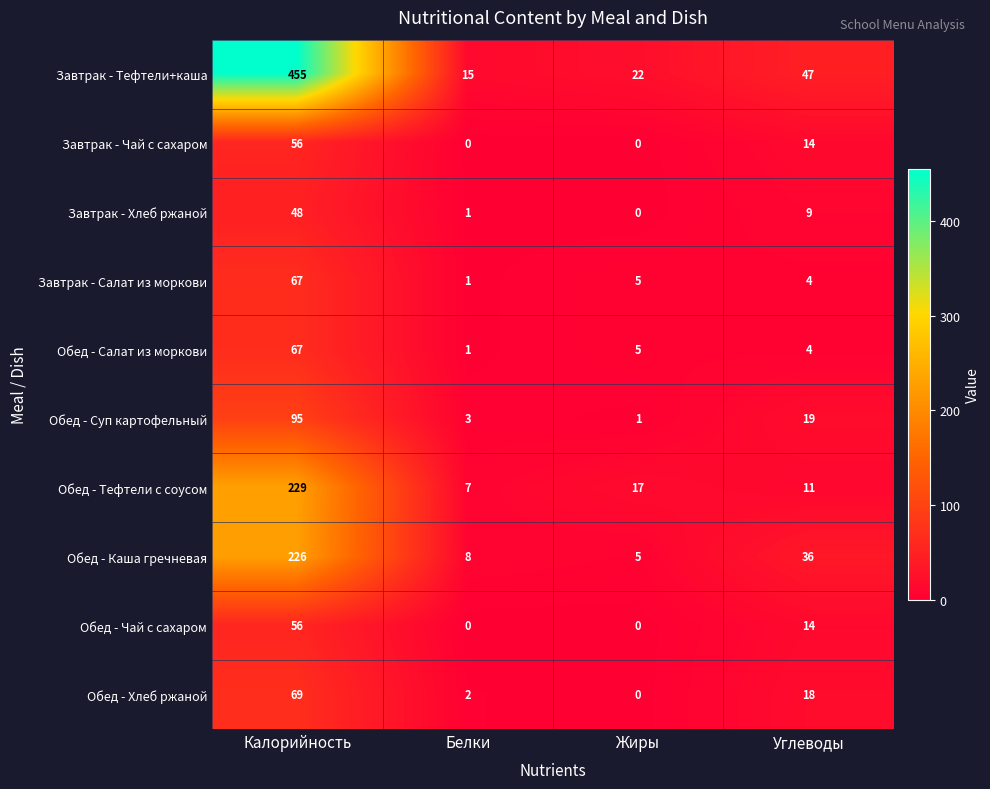

Which category has the lowest value in the Завтрак - Тефтели+каша series?

Белки